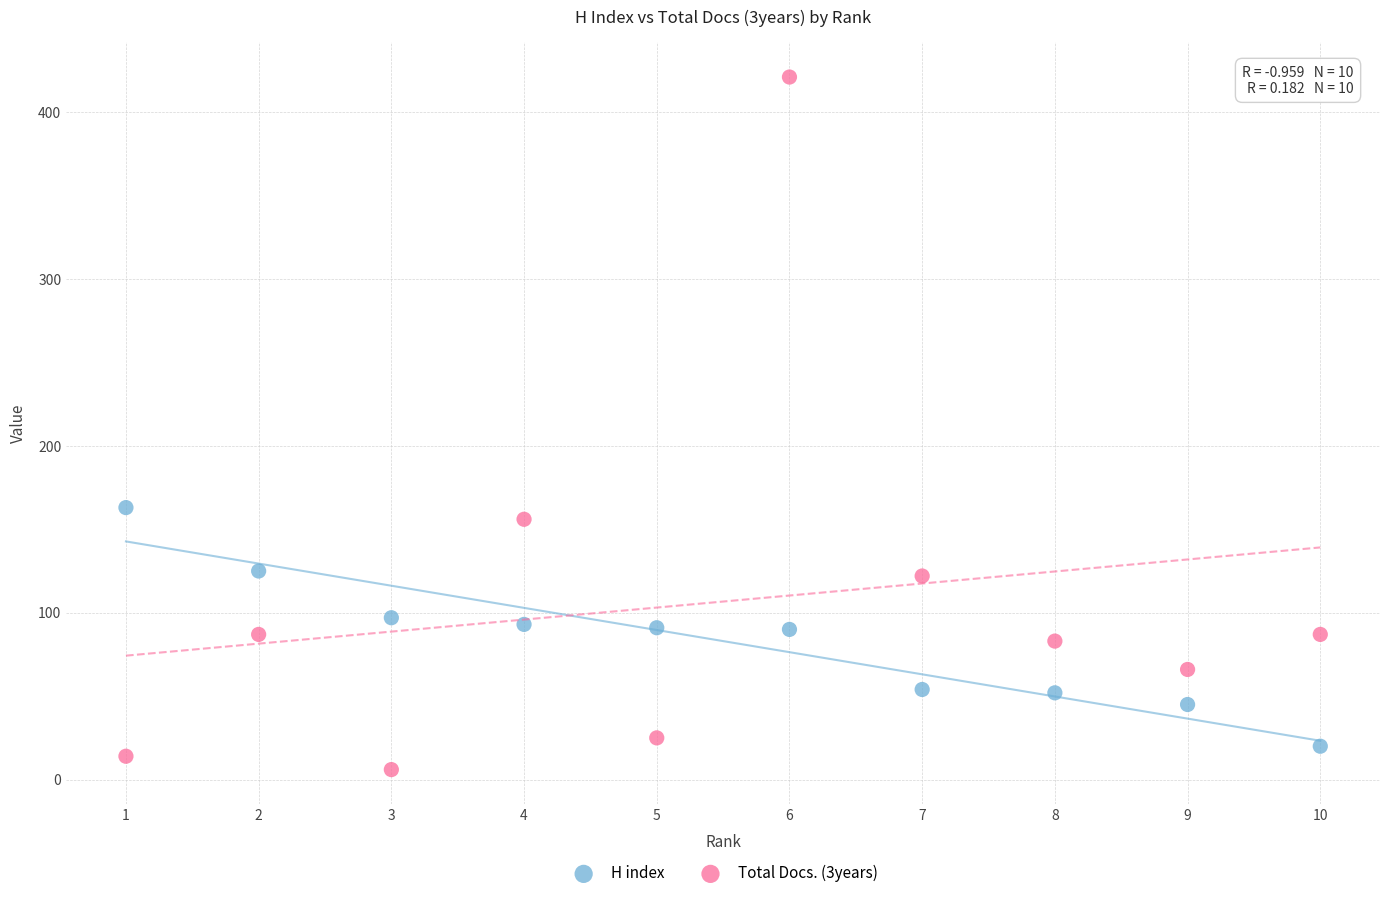

Which series has the widest spread of Y values?

Total Docs. (3years)